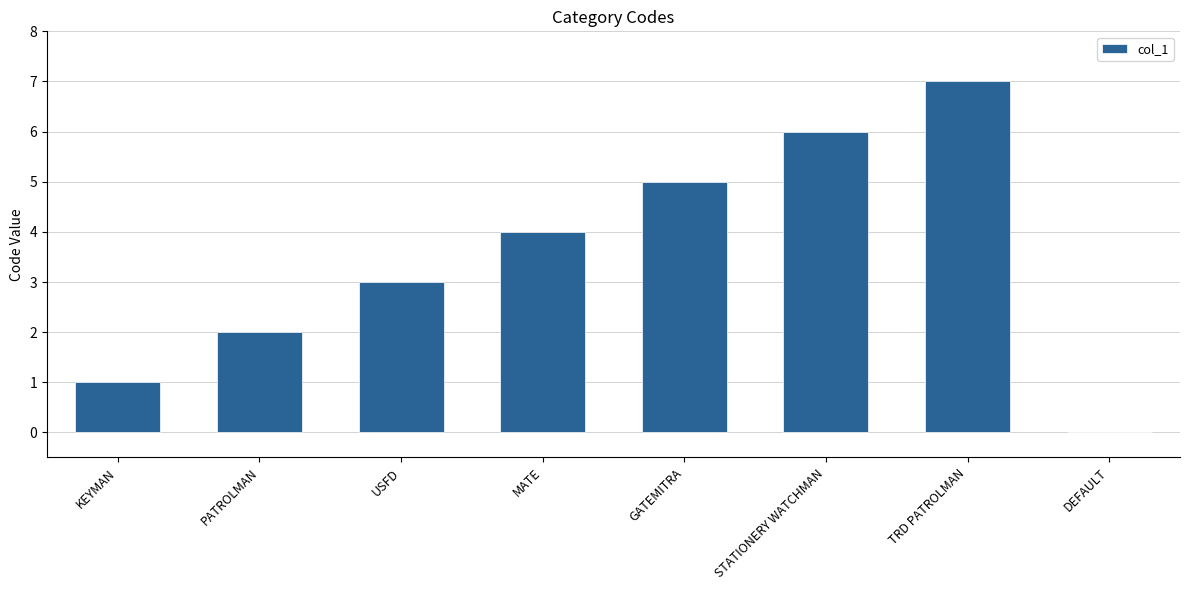

What is the sum of the values at STATIONERY WATCHMAN and PATROLMAN?

8